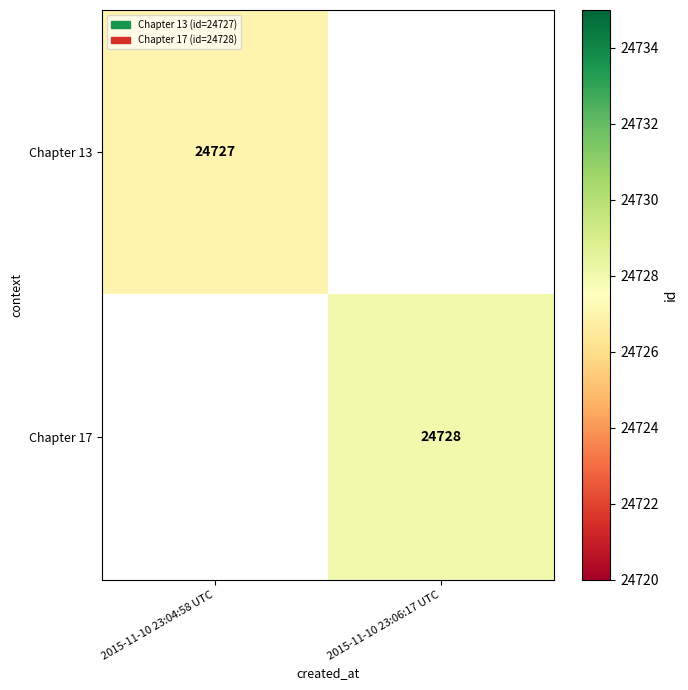

Is it true that Chapter 17 equals 42054 at 2015-11-10 23:06:17 UTC?

False